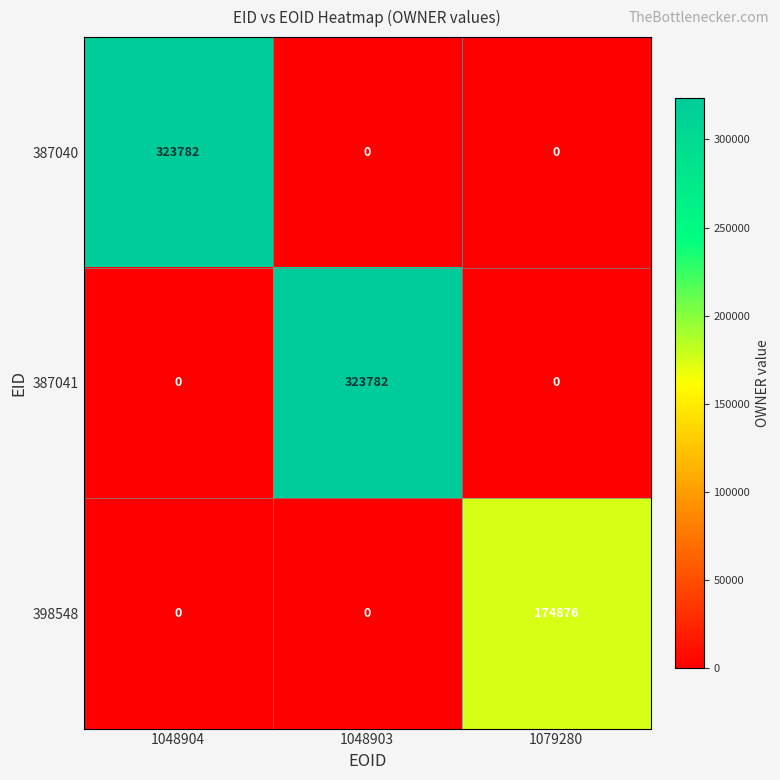

The value of 398548 at 1079280 is 291983. True or false?

False